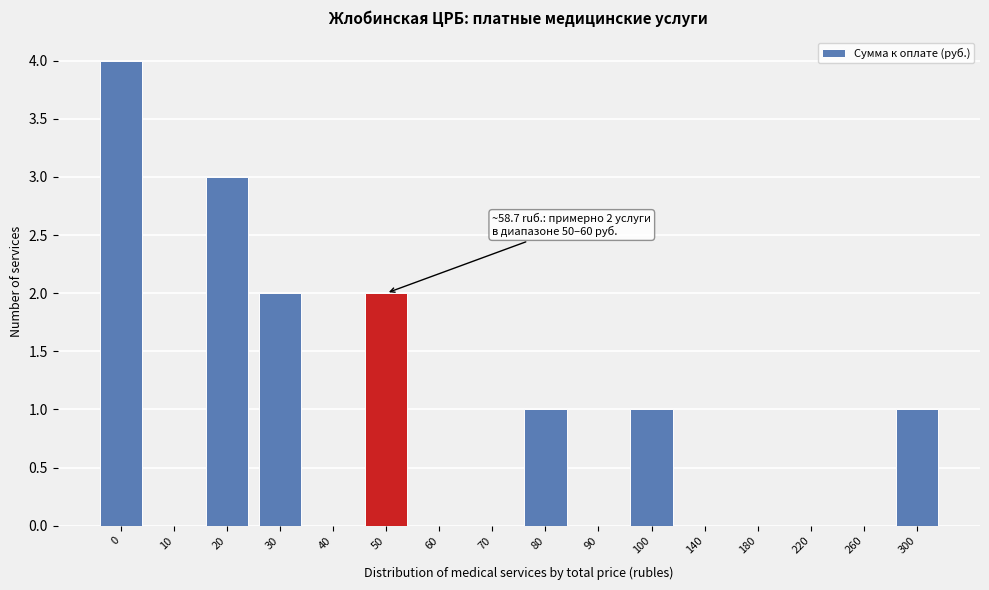

Reading left to right, what are all the values shown in this chart?

0=4	10=0	20=3	30=2	40=0	50=2	60=0	70=0	80=1	90=0	100=1	140=0	180=0	220=0	260=0	300=1